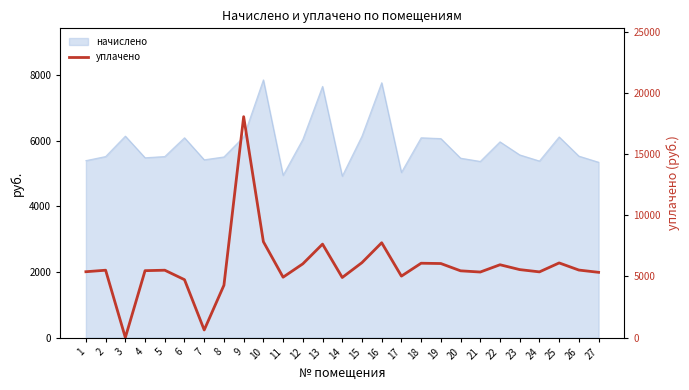

Reading left to right, transcribe all the data shown in this chart.

1=5390.3	2=5514.5	3=0.0	4=5477.2	5=5514.5	6=4739.4	7=622.2	8=4284.9	9=18083.4	10=7849.4	11=4943.2	12=6036.1	13=7650.7	14=4918.3	15=6135.5	16=7762.5	17=5030.1	18=6085.8	19=6061.0	20=5464.8	21=5365.4	22=5961.6	23=5564.2	24=5377.9	25=6110.6	26=5526.9	27=5340.6